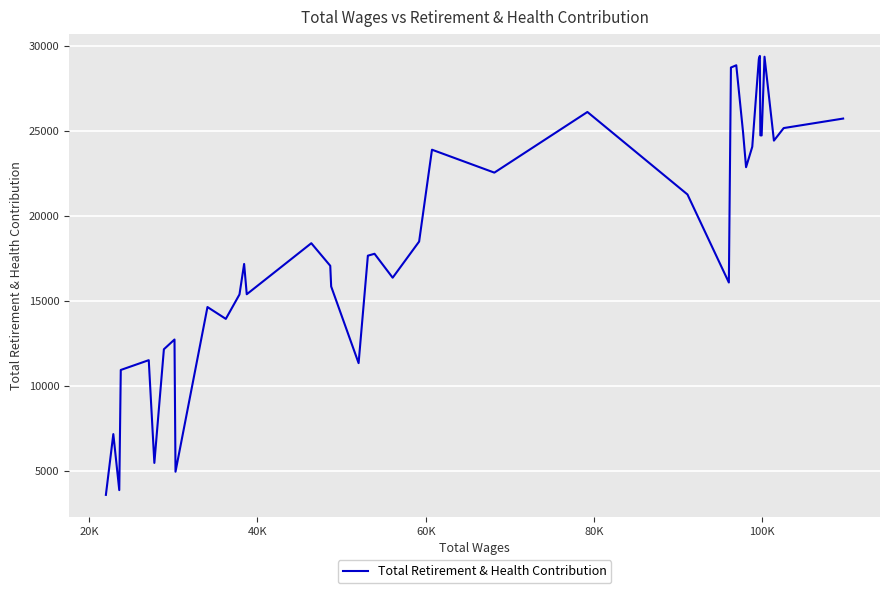

What is the difference between the maximum and minimum values?

25811